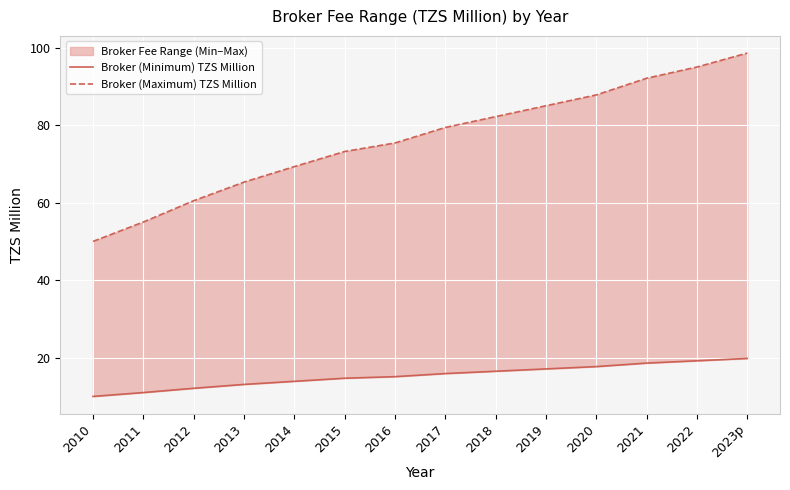

Rank the series at 2022 from highest to lowest value.

Broker (Maximum) TZS Million, Broker (Minimum) TZS Million